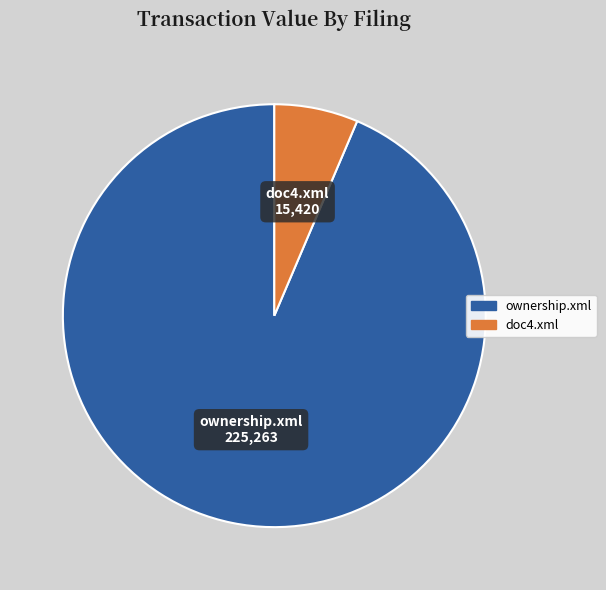

Do doc4.xml and ownership.xml together represent more than half of the pie?

Yes